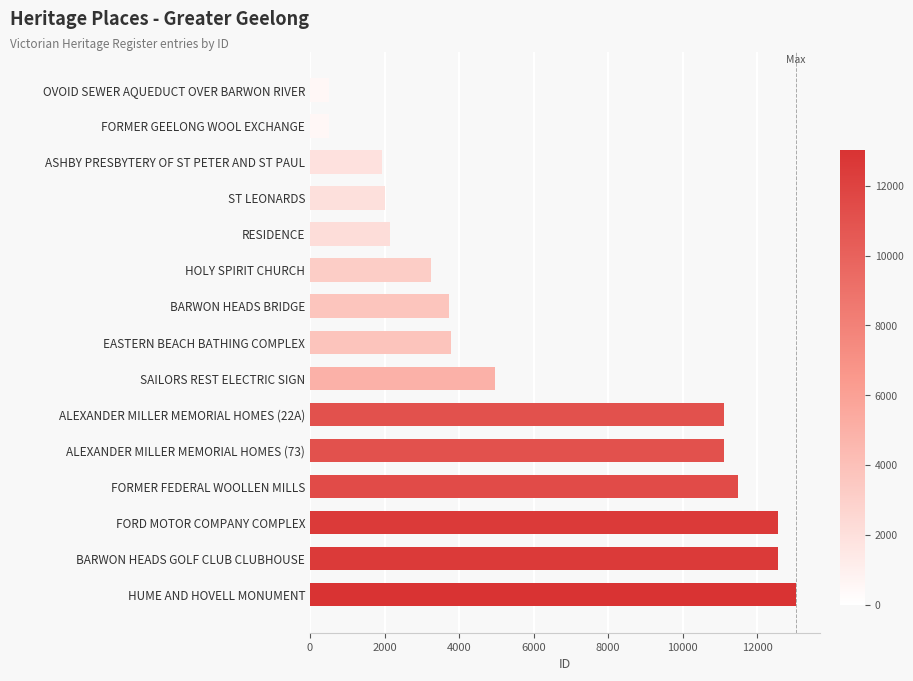

At which category does the chart reach its peak across all series?

HUME AND HOVELL MONUMENT